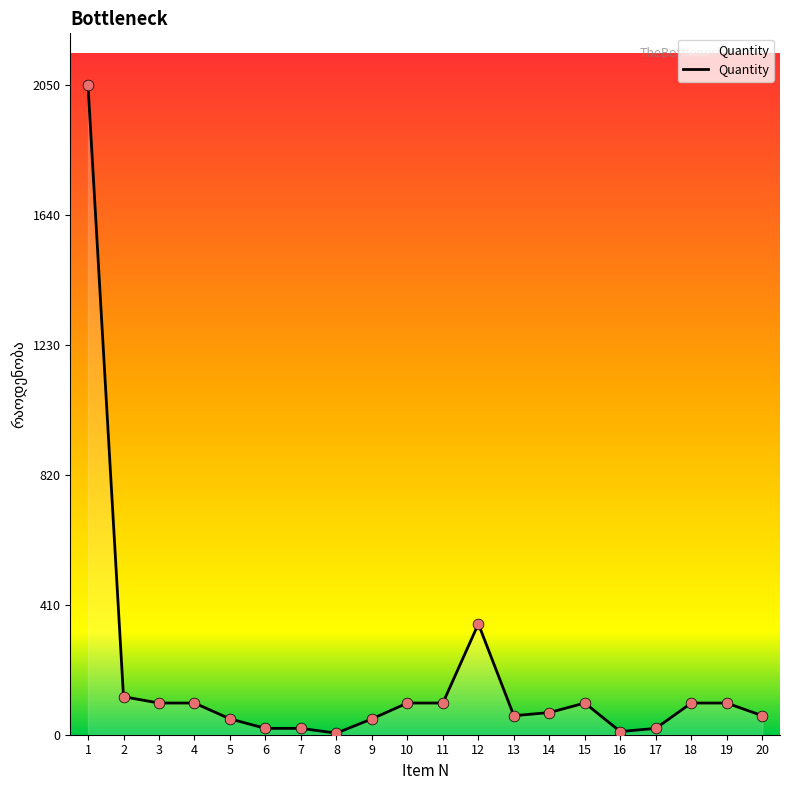

What is the ratio of the value at 14 to the value at 6?

3.5